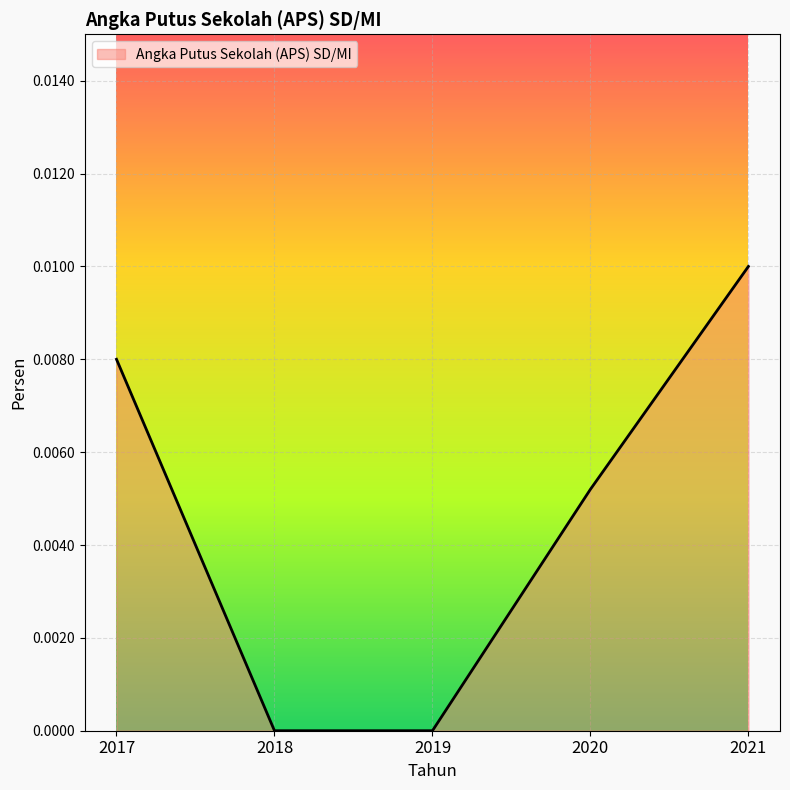

The value at 2020 is 0.0. True or false?

True